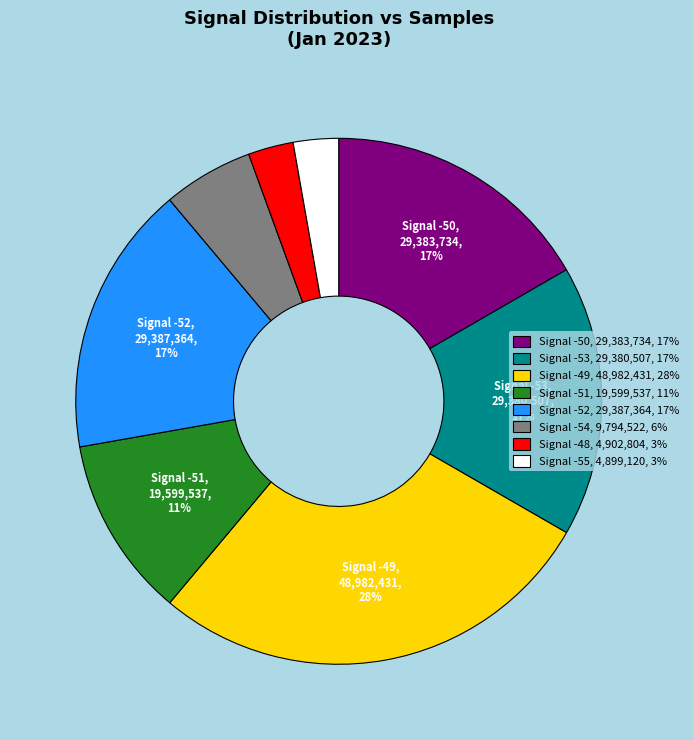

Is there a majority slice in this chart?

No